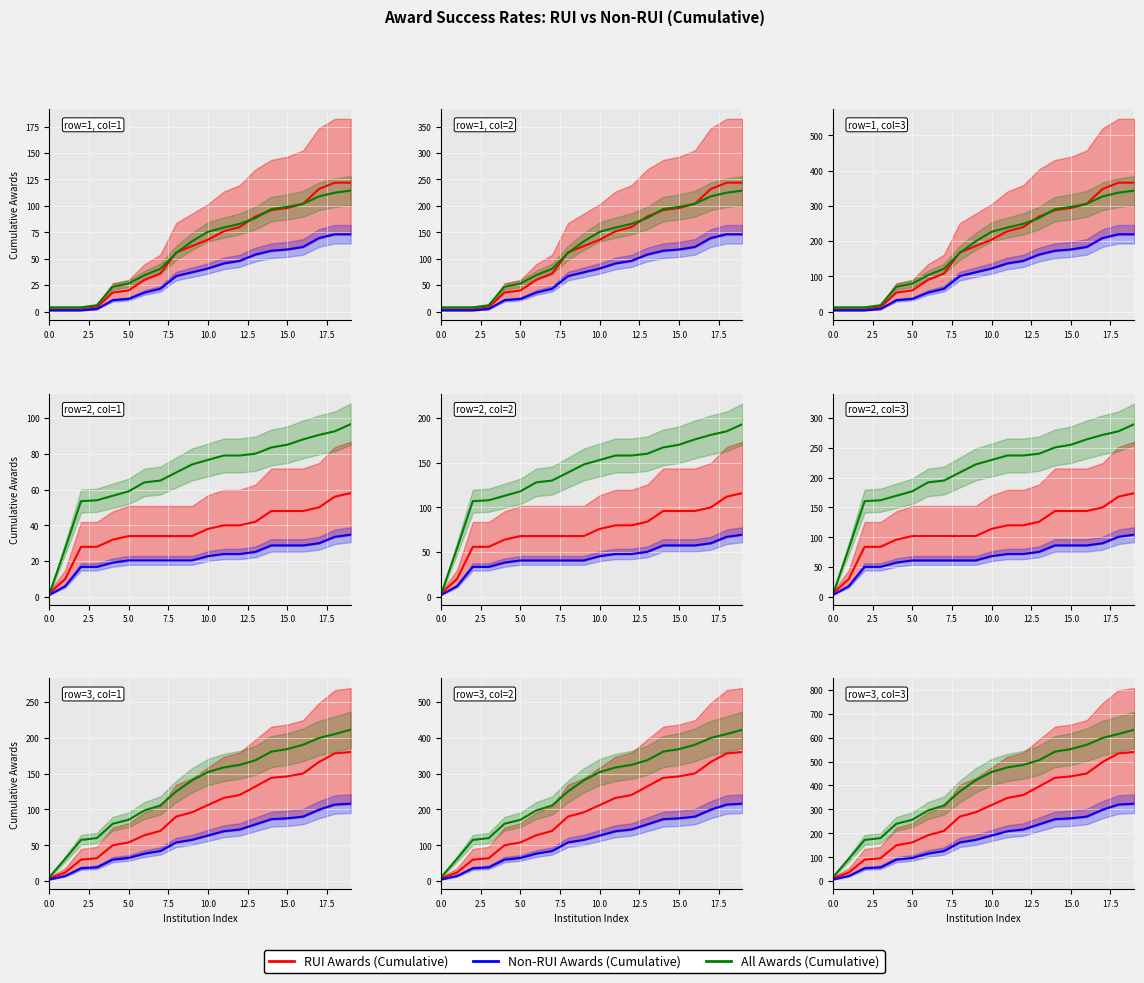

What is the sum of the Non-RUI Awards (Cumulative) values at 13 and 0.0?

244.8